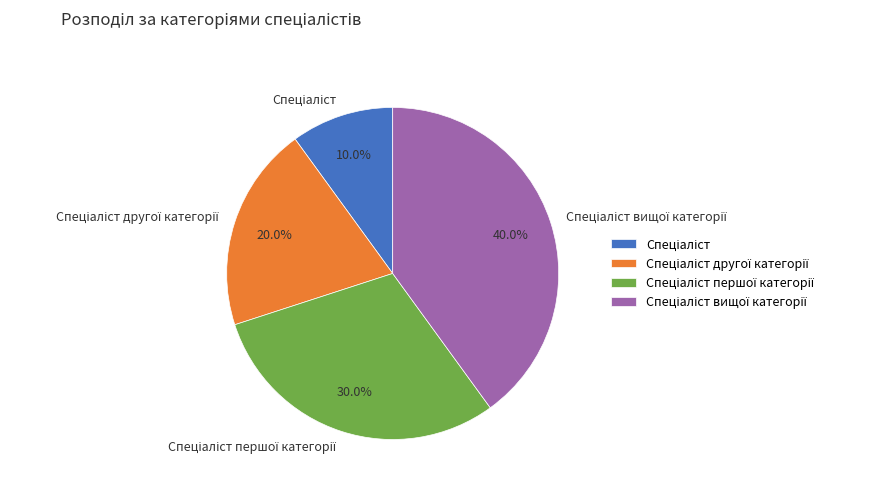

Does any single category account for the majority?

No